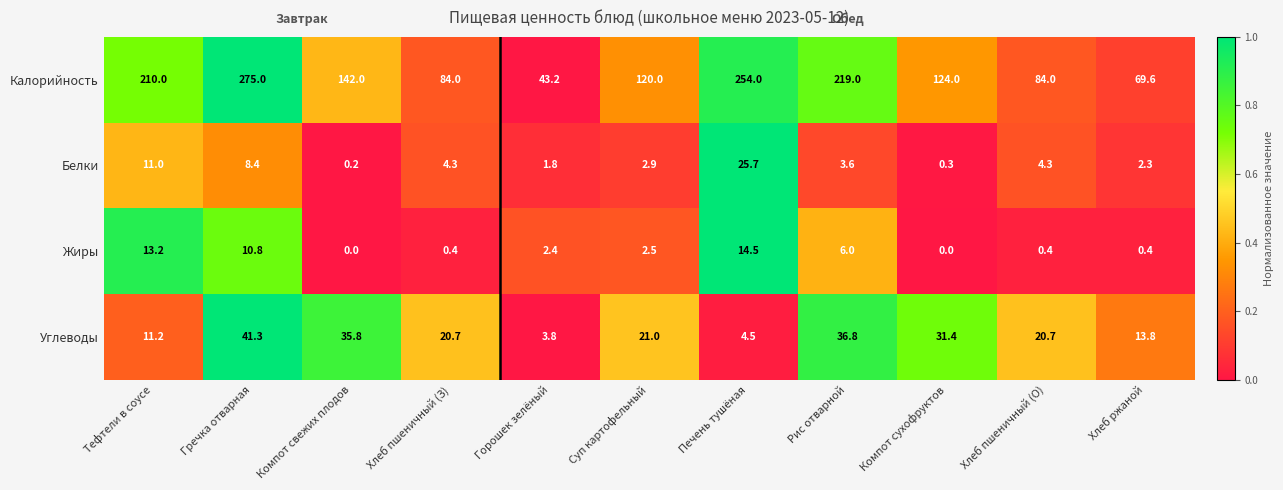

Rank the series by their maximum value, from lowest to highest.

Жиры, Белки, Углеводы, Калорийность